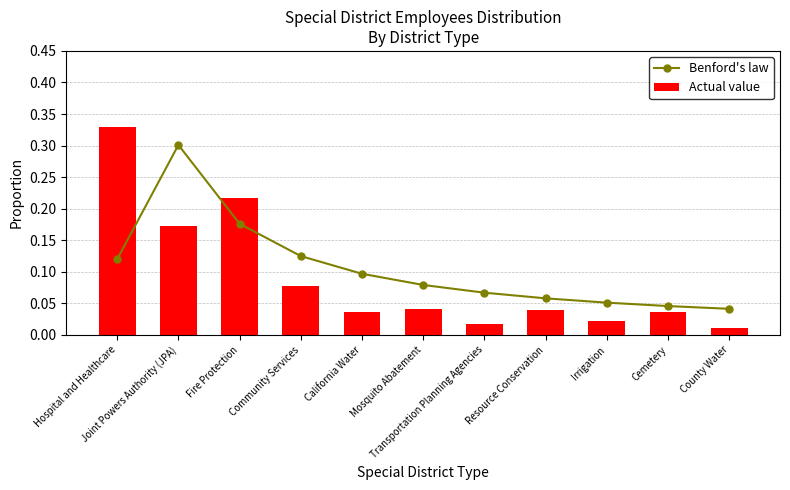

What is the value of the Benford's law bar at the 1st from the left?

0.1